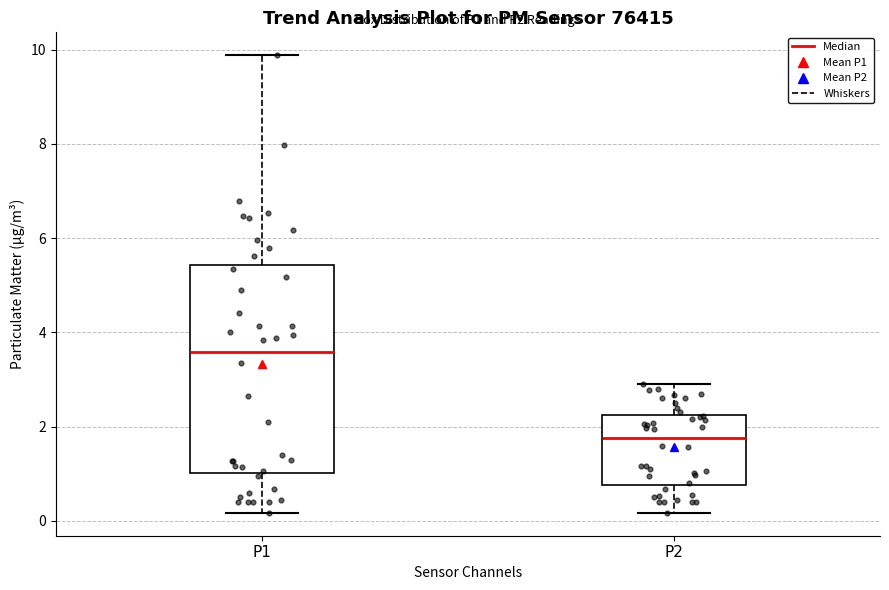

Which box's median line is the highest?

P1